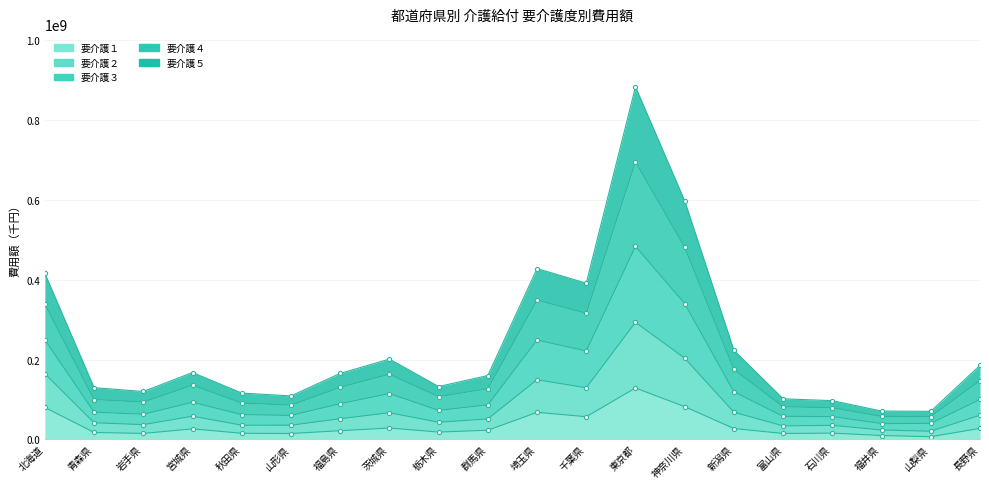

At which category does 要介護３ reach its first local peak?

宮城県